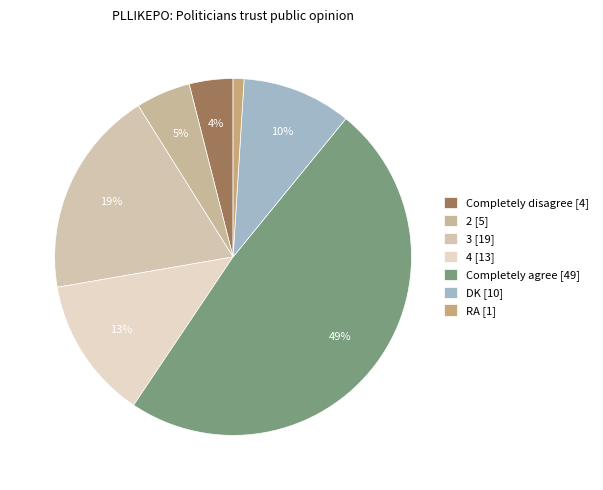

Is it true that 3 is 19% of the pie?

True